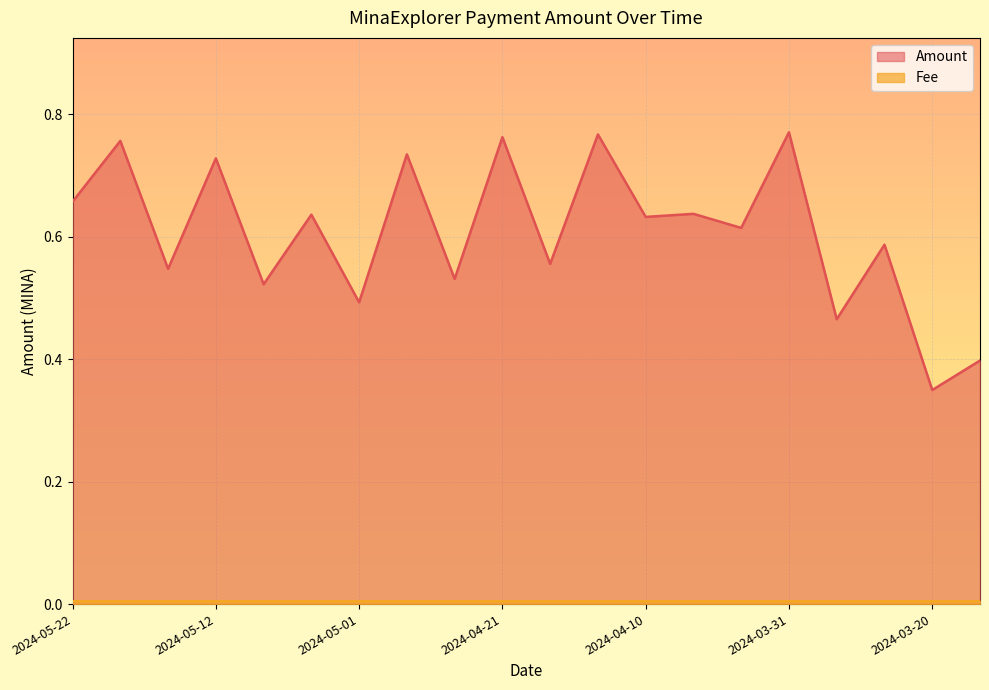

How many interior local valleys (lower than both neighbors) does the data have?

9